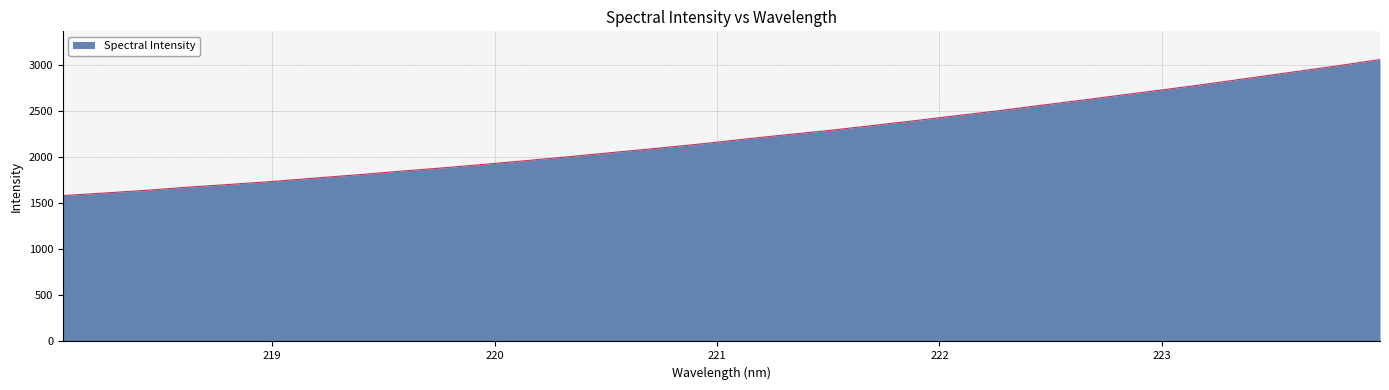

What is the minimum value shown in the chart?

1584.4